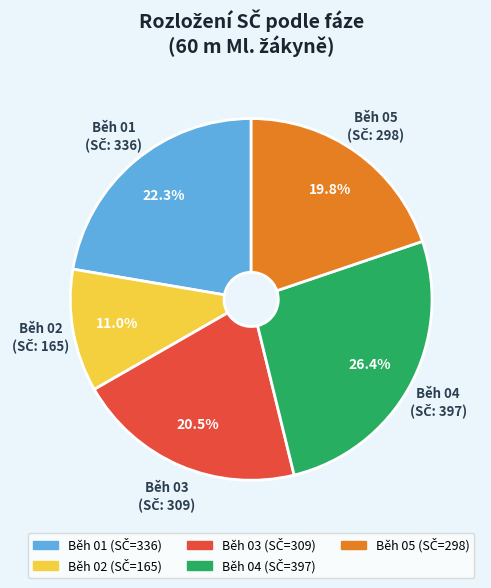

Is there a majority slice in this chart?

No